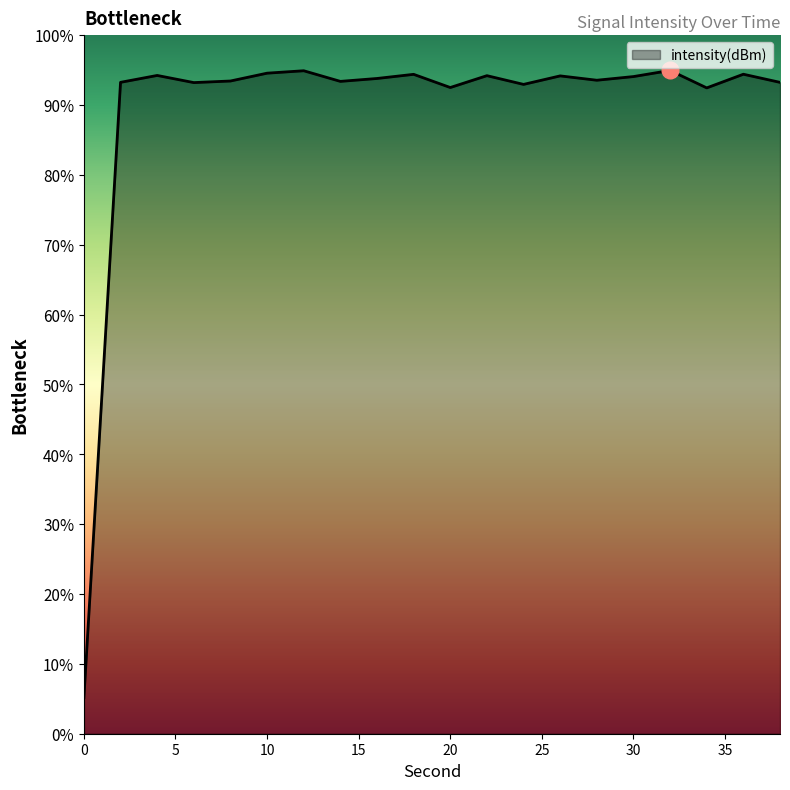

Does the chart display data point markers on the line(s)?

No